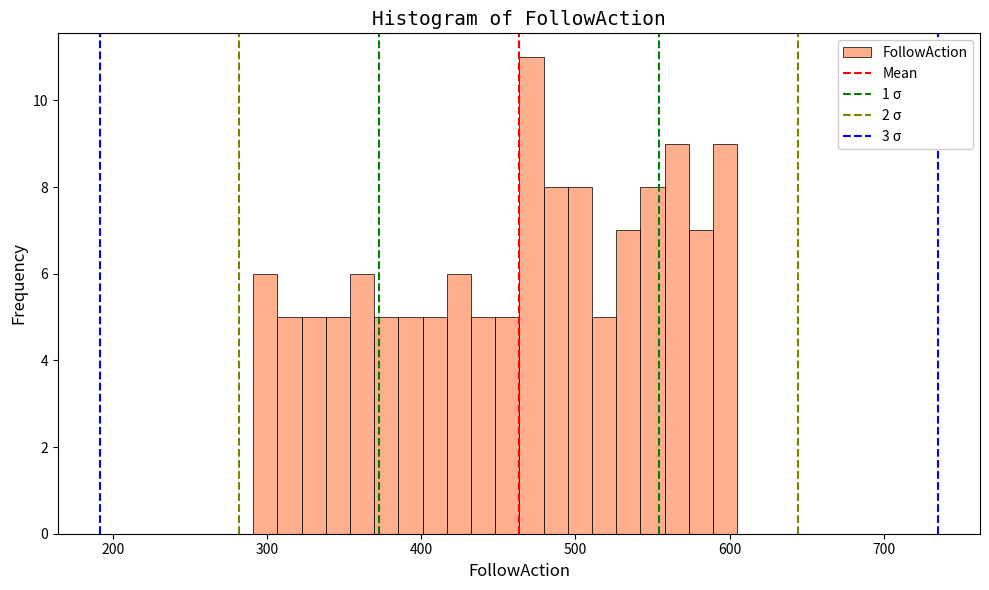

Around what value on the x-axis is the tallest bar? Give the approximate position of its centre, as read against the axis.

470